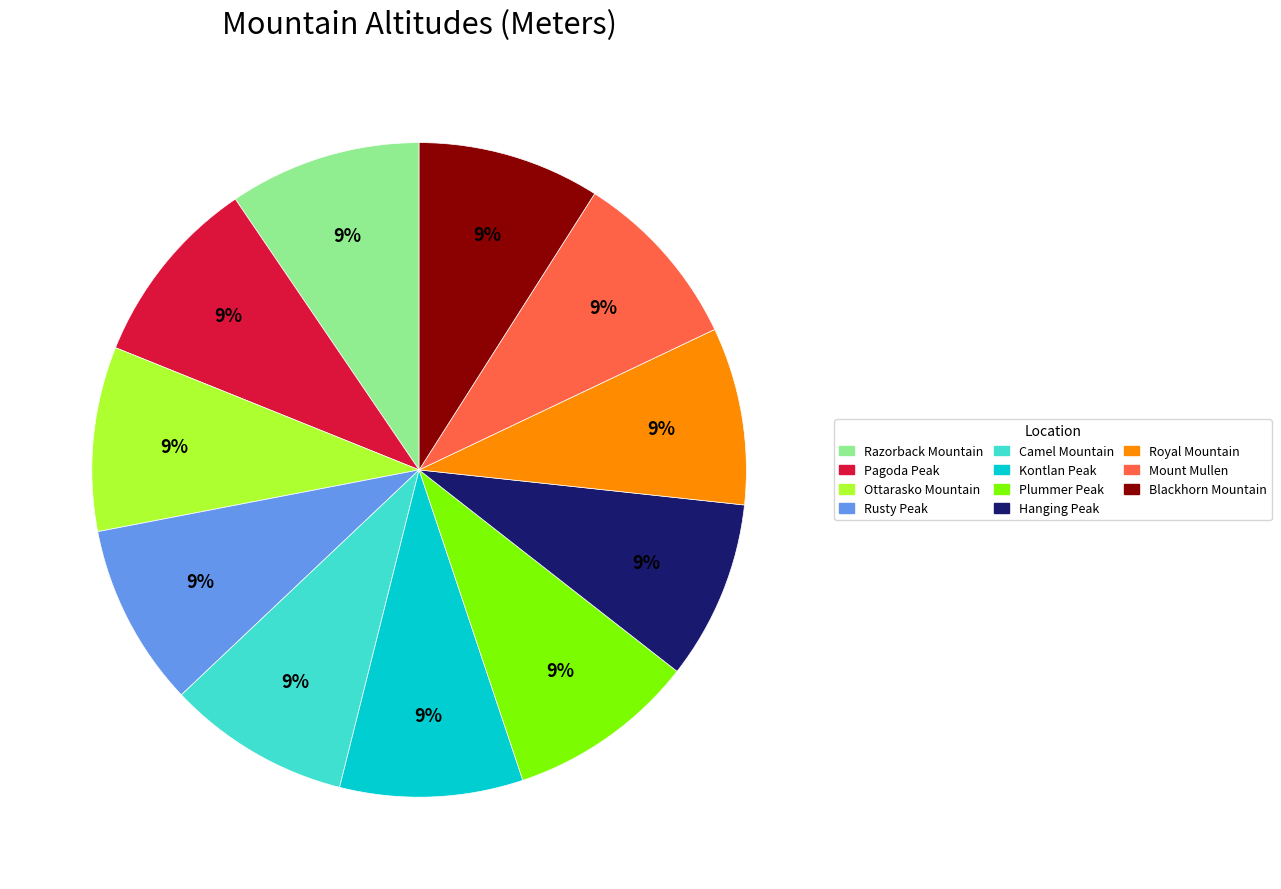

Combined, do Ottarasko Mountain and Blackhorn Mountain account for over 50%?

No